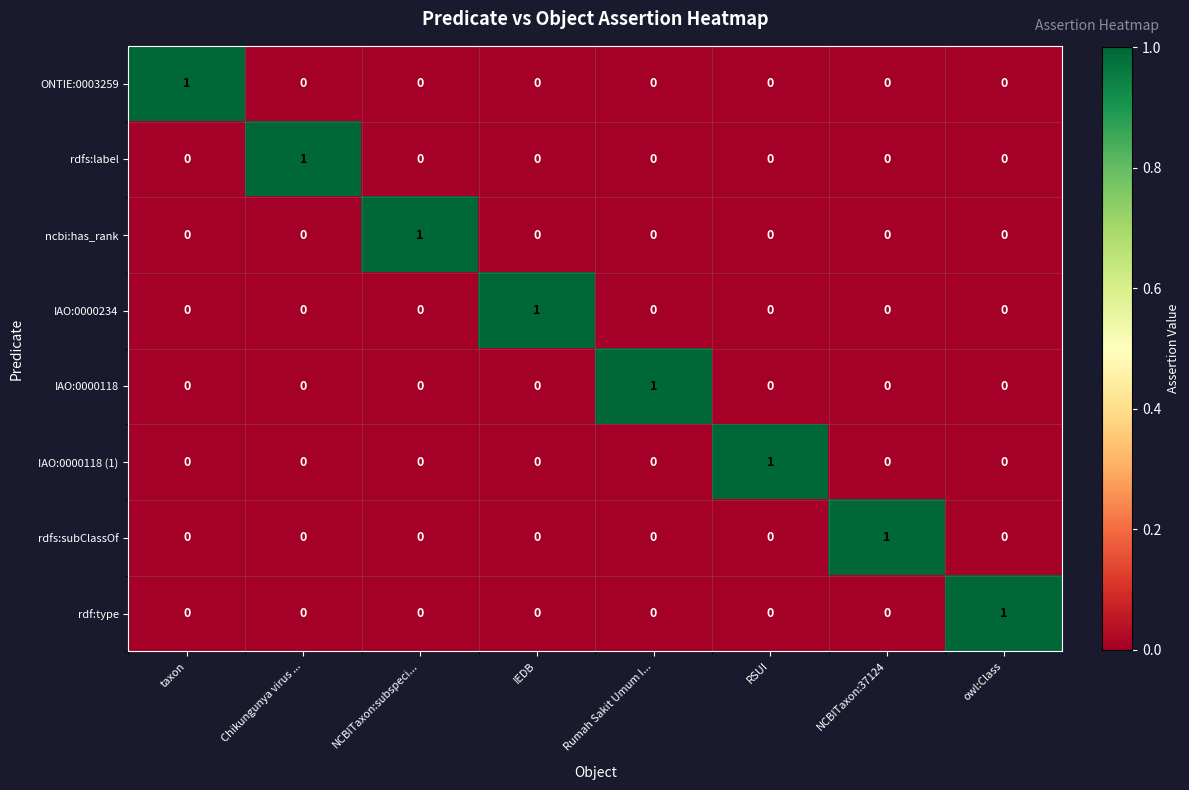

Is it true that rdfs:subClassOf equals 1 at taxon?

False